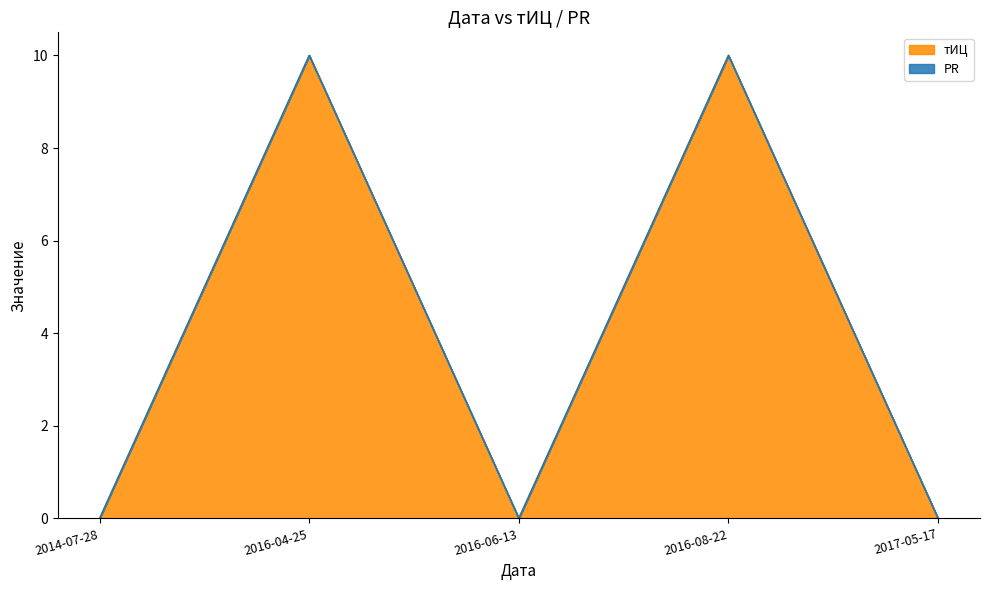

How many data points are above 0?

2